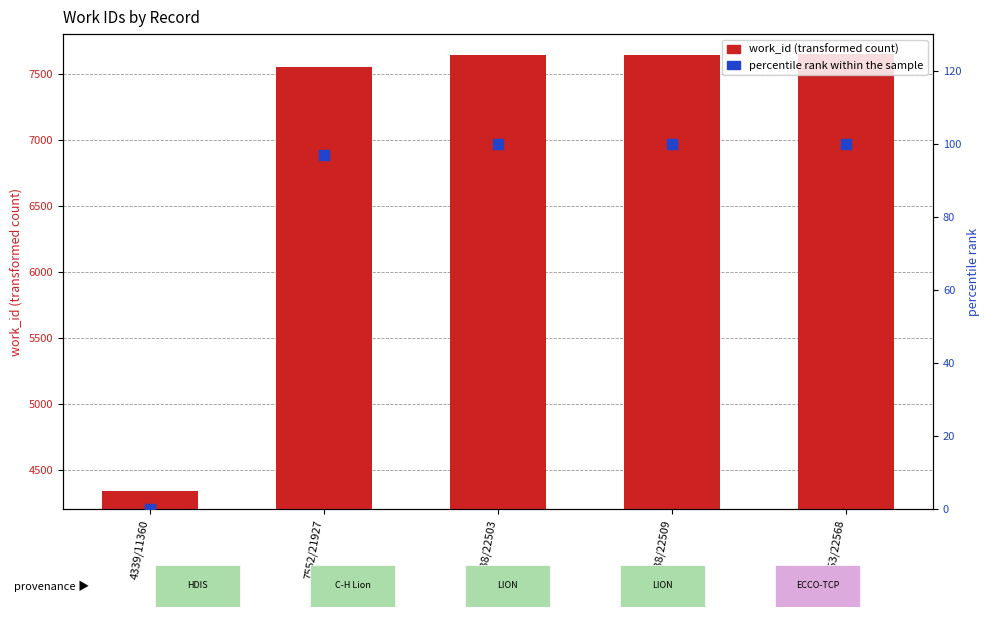

Which series has the largest Y range (max minus min)?

work_id